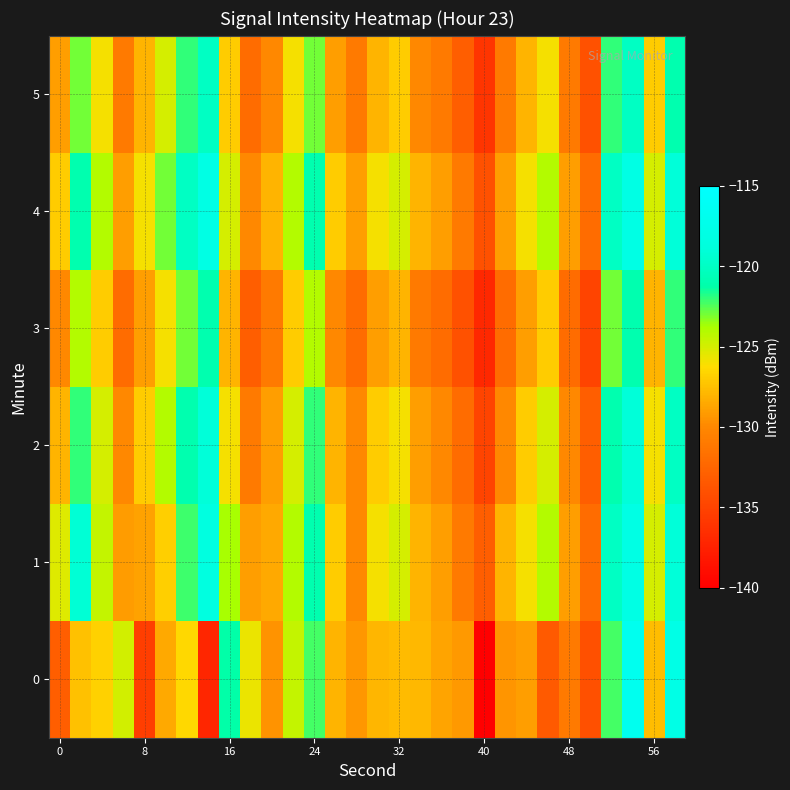

Reading right to left, what are all the values shown in this chart?

0: -117.7	-127.7	-116.8	-122.3	-134.1	-131.0	-133.3	-129.0	-129.4	-140.0	-129.2	-128.7	-127.9	-127.7	-128.0	-129.3	-128.1	-122.2	-124.6	-129.5	-125.7	-121.3	-137.2	-126.4	-128.5	-135.3	-124.9	-126.8	-127.5	-133.0
1: -119.0	-125.0	-118.0	-120.0	-132.0	-129.0	-124.0	-126.0	-128.0	-133.0	-131.0	-129.0	-128.0	-125.0	-126.0	-130.0	-127.0	-121.0	-124.0	-128.5	-129.1	-123.8	-118.4	-122.2	-126.9	-128.8	-129.1	-124.5	-119.1	-125.3
2: -120.0	-126.0	-119.0	-121.0	-133.0	-130.0	-125.0	-127.0	-130.0	-135.0	-132.0	-130.0	-129.0	-126.0	-127.0	-130.0	-128.0	-122.0	-125.0	-129.0	-131.0	-126.0	-119.0	-121.0	-124.0	-127.0	-130.0	-125.0	-122.0	-128.0
3: -122.0	-128.0	-121.0	-123.0	-135.0	-132.0	-127.0	-129.0	-132.0	-137.0	-134.0	-132.0	-131.0	-128.0	-129.0	-132.0	-130.0	-124.0	-127.0	-131.0	-133.0	-128.0	-121.0	-123.0	-126.0	-129.0	-132.0	-127.0	-124.0	-130.0
4: -119.0	-125.0	-118.0	-120.0	-132.0	-129.0	-124.0	-126.0	-129.0	-134.0	-131.0	-129.0	-128.0	-125.0	-126.0	-129.0	-127.0	-121.0	-124.0	-128.0	-130.0	-125.0	-118.0	-120.0	-123.0	-126.0	-129.0	-124.0	-121.0	-127.0
5: -121.0	-127.0	-120.0	-122.0	-134.0	-131.0	-126.0	-128.0	-131.0	-136.0	-133.0	-131.0	-130.0	-127.0	-128.0	-131.0	-129.0	-123.0	-126.0	-130.0	-132.0	-127.0	-120.0	-122.0	-125.0	-128.0	-131.0	-126.0	-123.0	-129.0